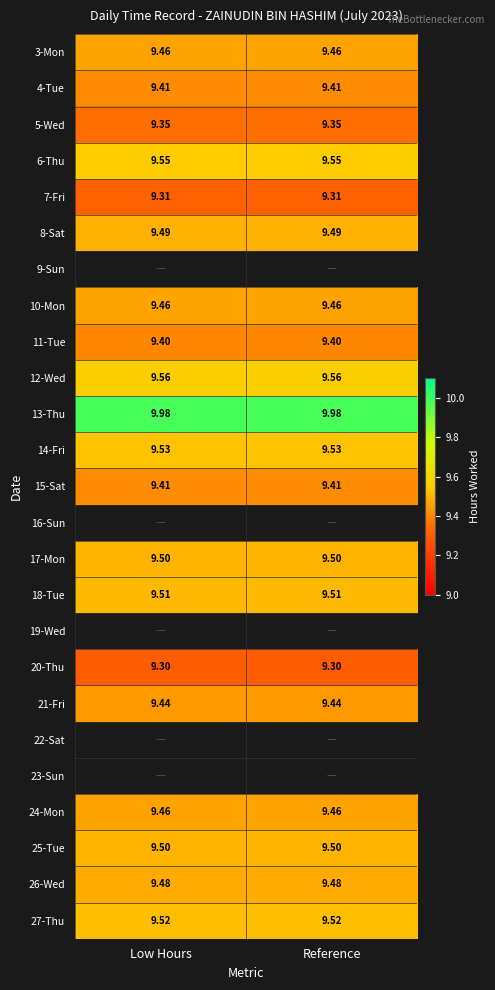

Is the value of 18-Tue at Low Hours greater than the value of 26-Wed at Reference?

Yes